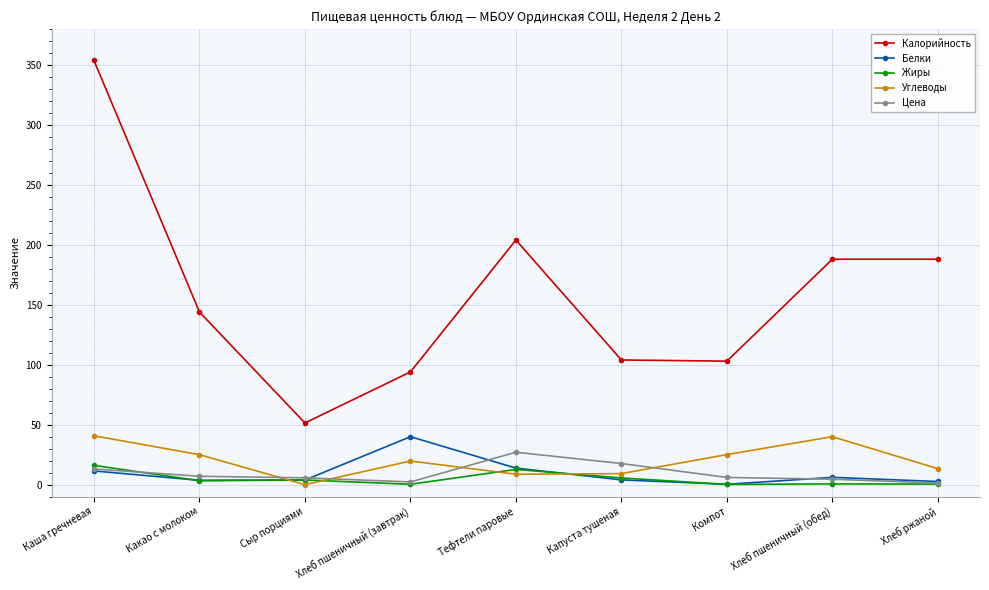

Which series has the largest total across all categories?

Калорийность